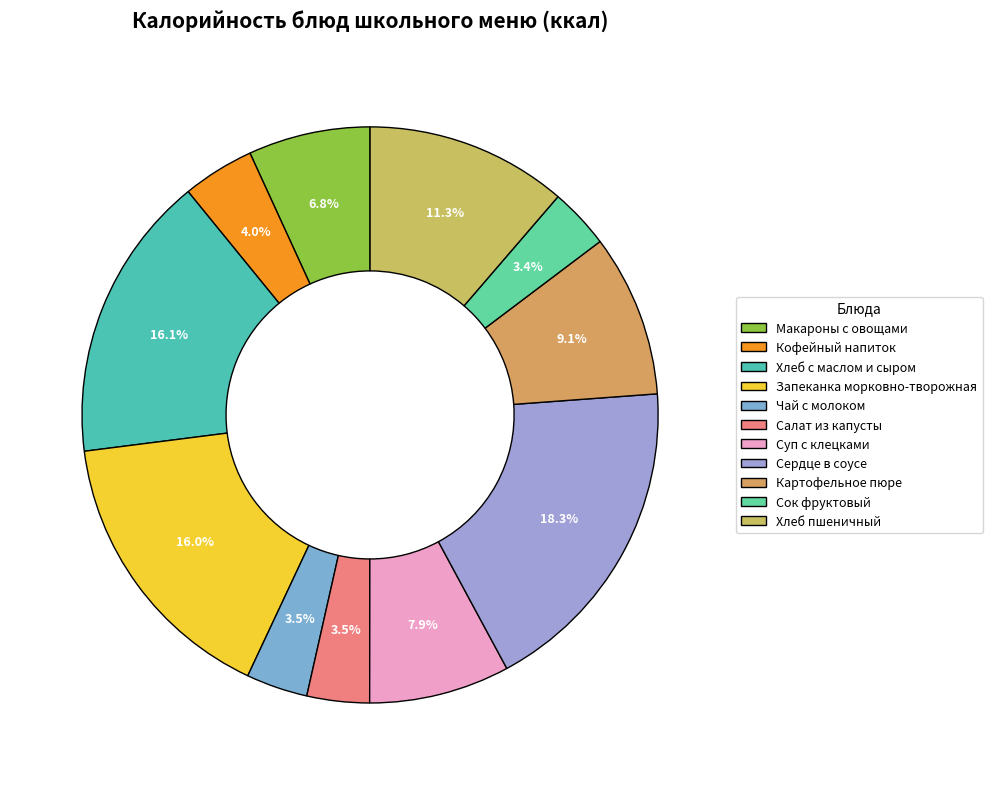

How many slices are in this pie chart?

11